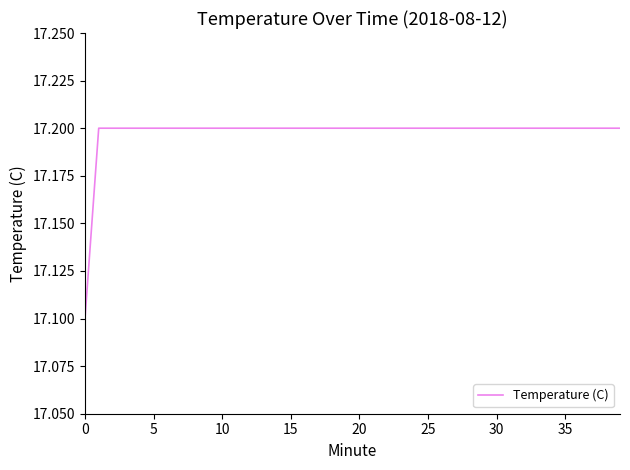

What is the smallest value displayed?

17.1